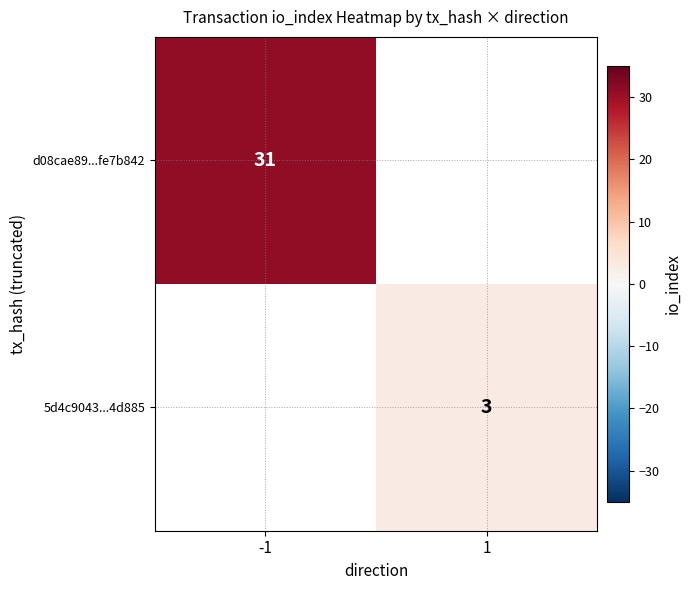

Is the value of d08cae89...fe7b842 at -1 greater than the value of 5d4c9043...4d885 at 1?

Yes